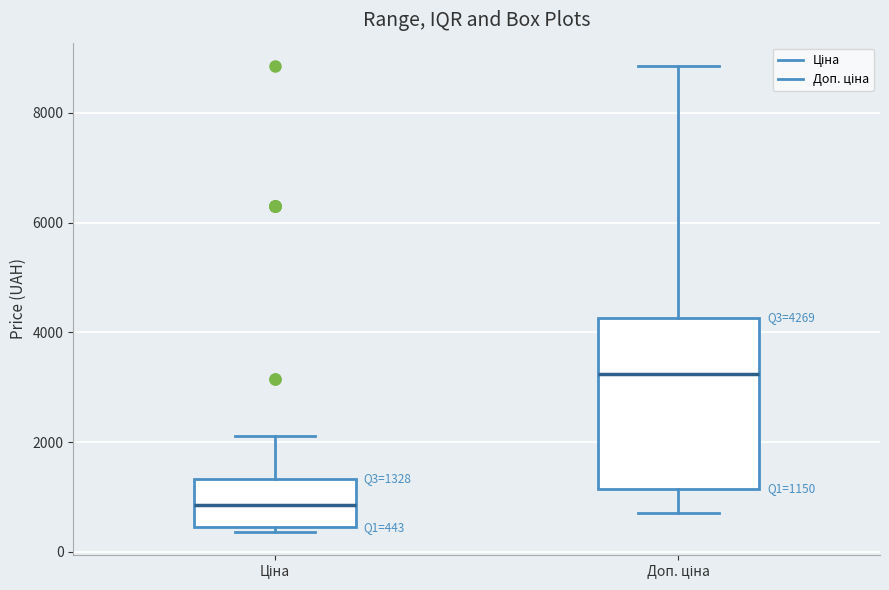

Which box has the highest median line?

Доп. ціна